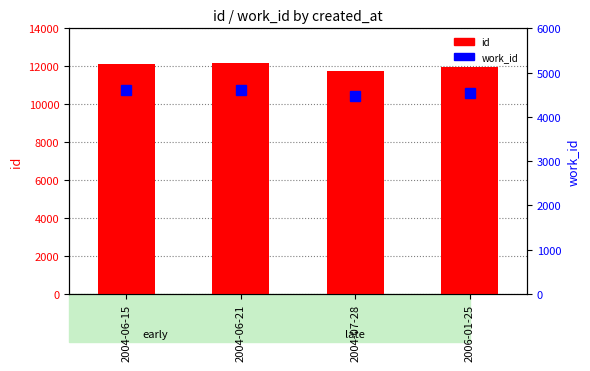

What is the minimum value shown in the chart?

4466